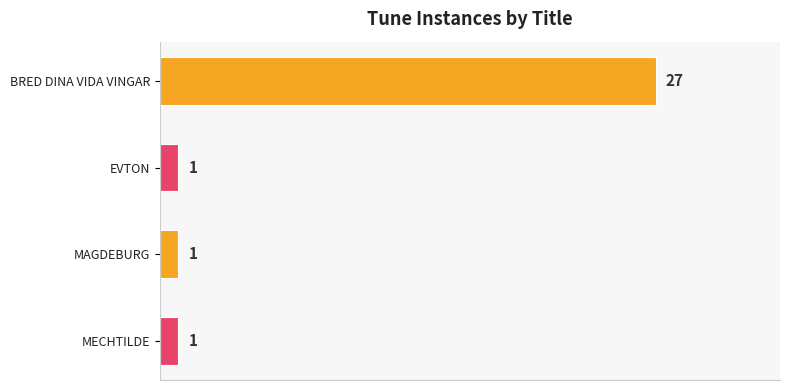

What is the minimum value shown in the chart?

1